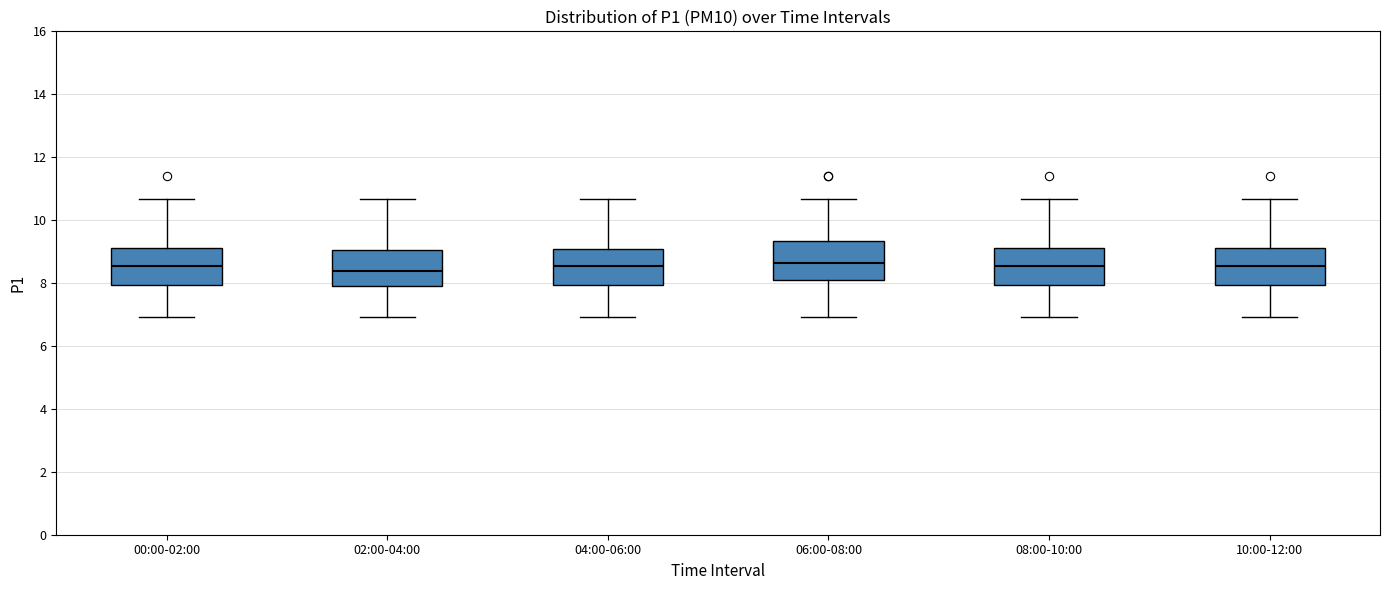

Where does the median line of the box for 08:00-10:00 sit on the y-axis? The values are not printed on the chart, so give them approximately, as read against the axis.

8.6